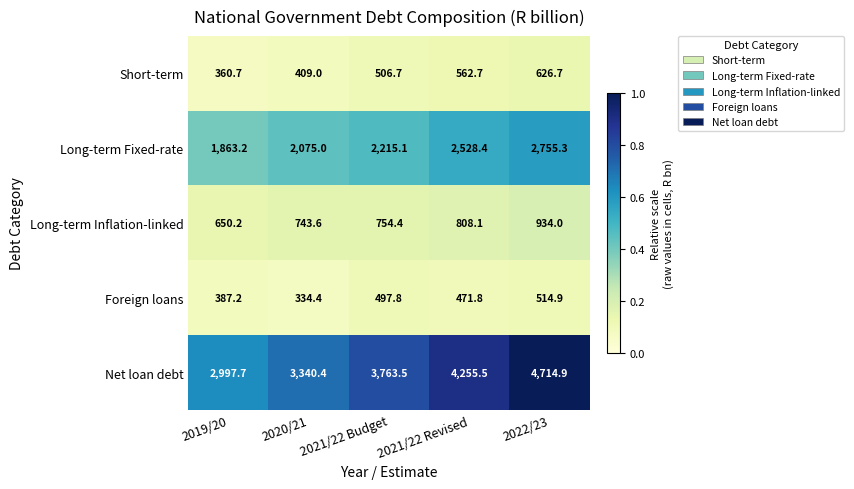

What is the total value across all series at 2021/22 Budget?

7737.5